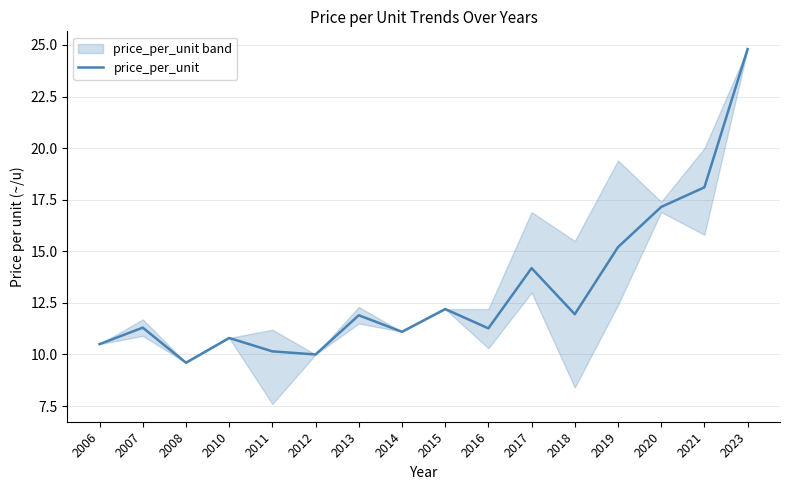

Rank the categories by value from lowest to highest.

2008, 2012, 2011, 2006, 2010, 2014, 2016, 2007, 2013, 2018, 2015, 2017, 2019, 2020, 2021, 2023